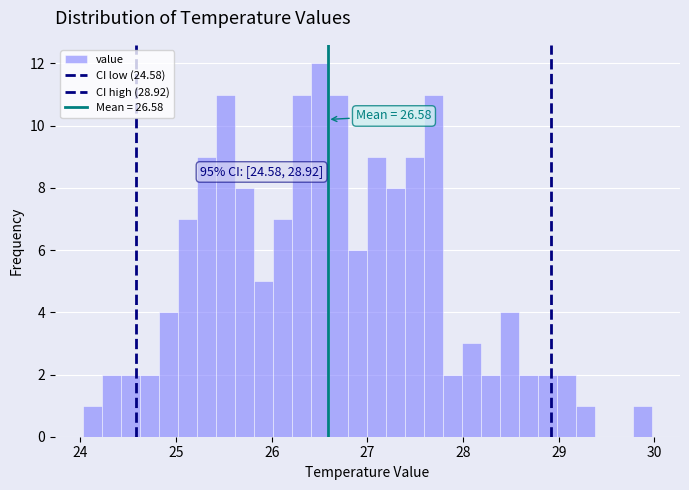

Around what value on the x-axis is the tallest bar? Give the approximate position of its centre, as read against the axis.

26.5